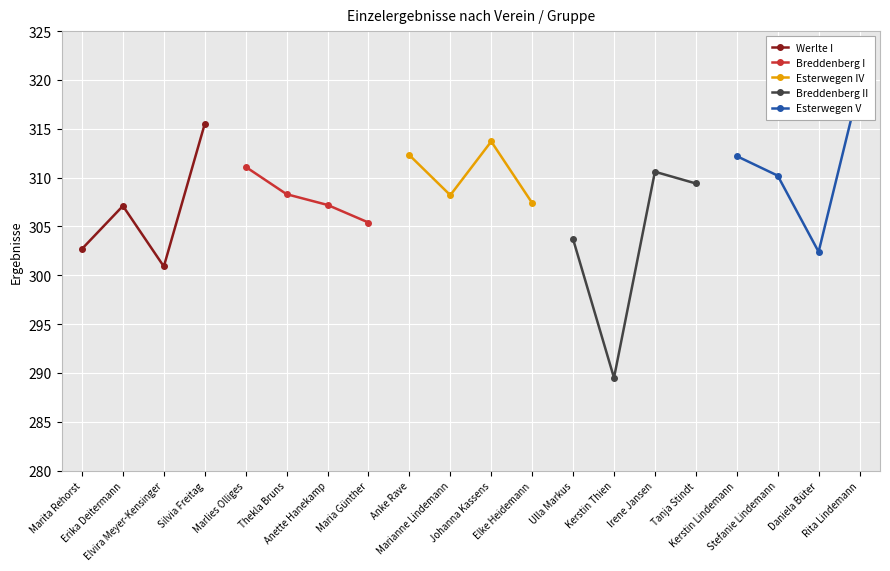

How many values in the Werlte I series exceed 307?

2